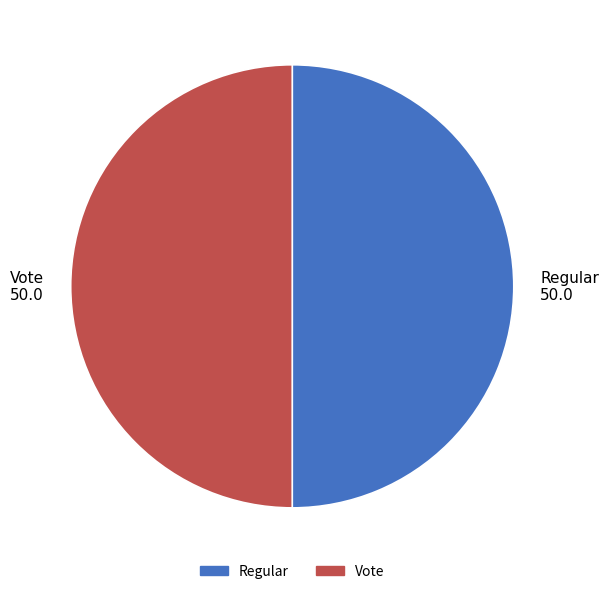

True or false: Regular accounts for 56% of the total.

False